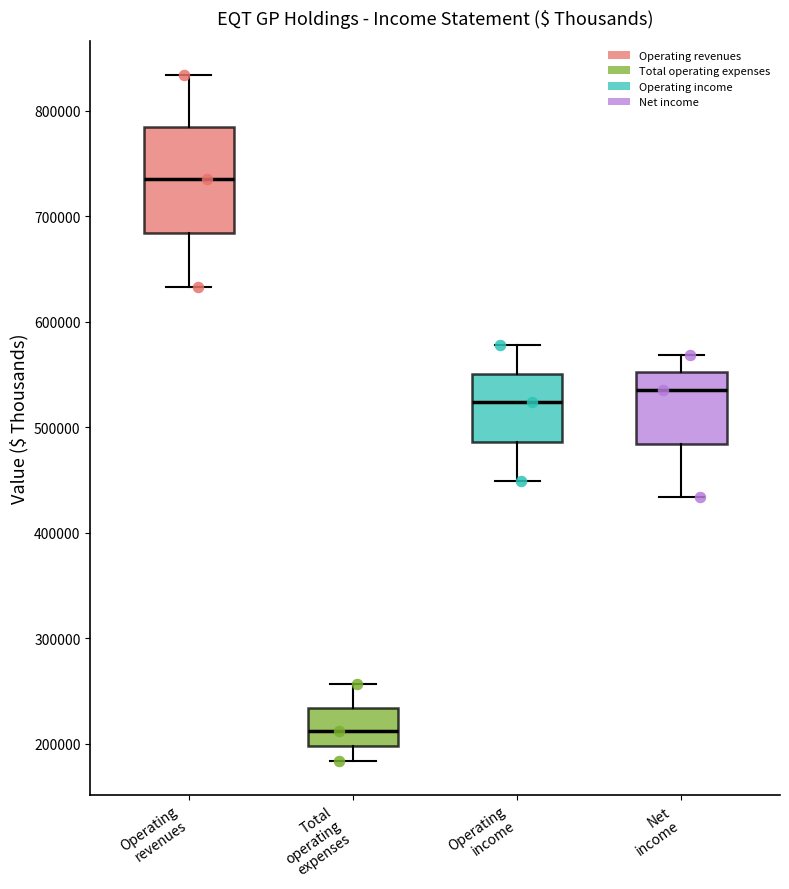

Where does the median line of the box for Total operating expenses sit on the y-axis? The values are not printed on the chart, so give them approximately, as read against the axis.

210000